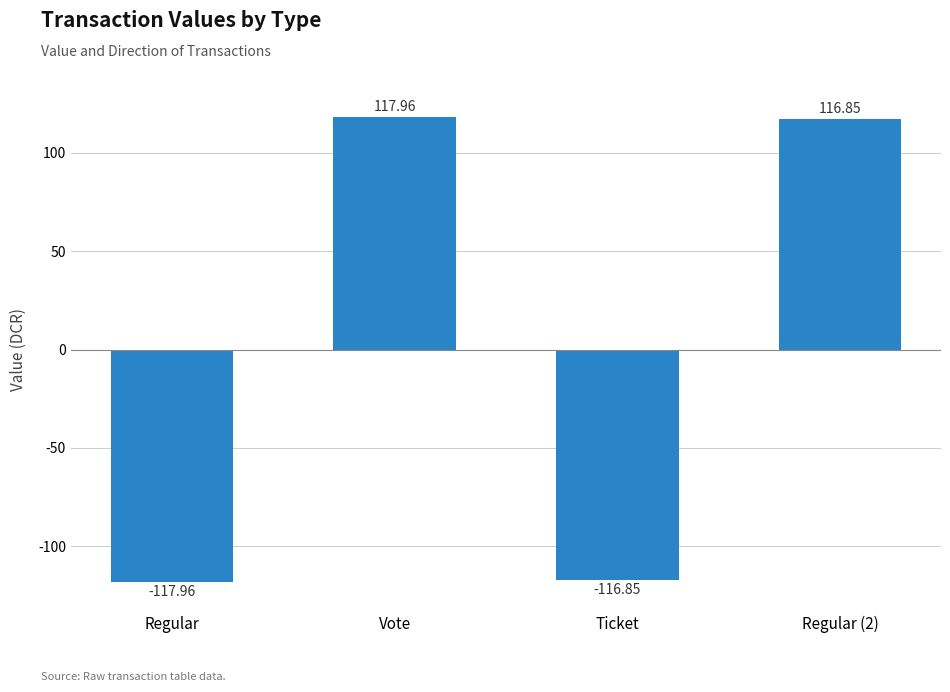

How many negative values are there?

2